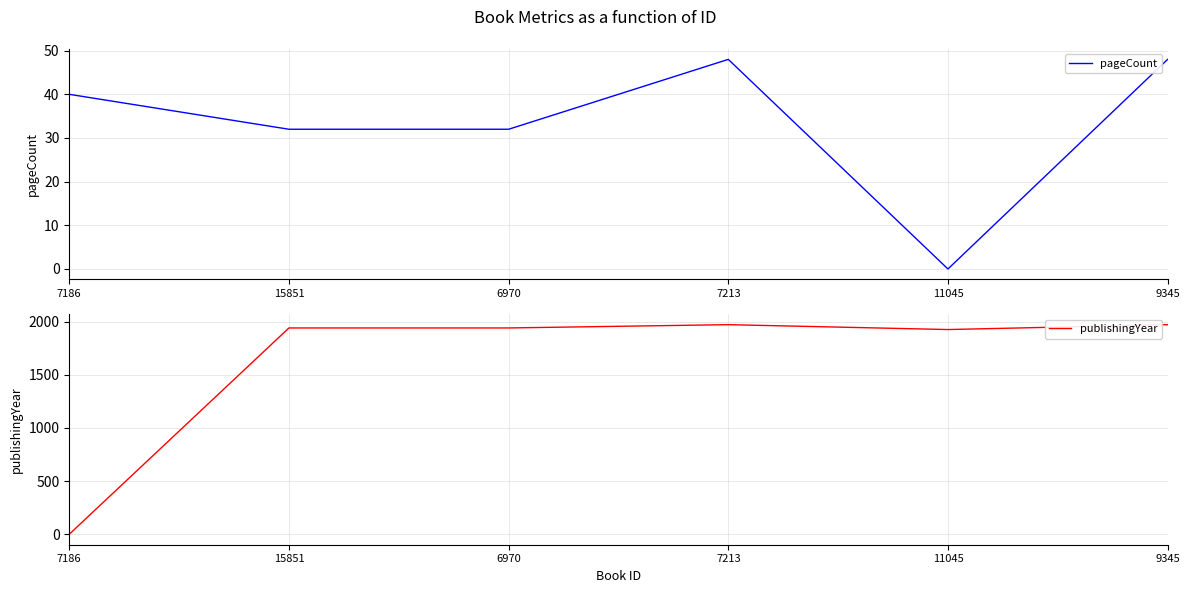

What is the value of the pageCount point at the 6th from the left?

48